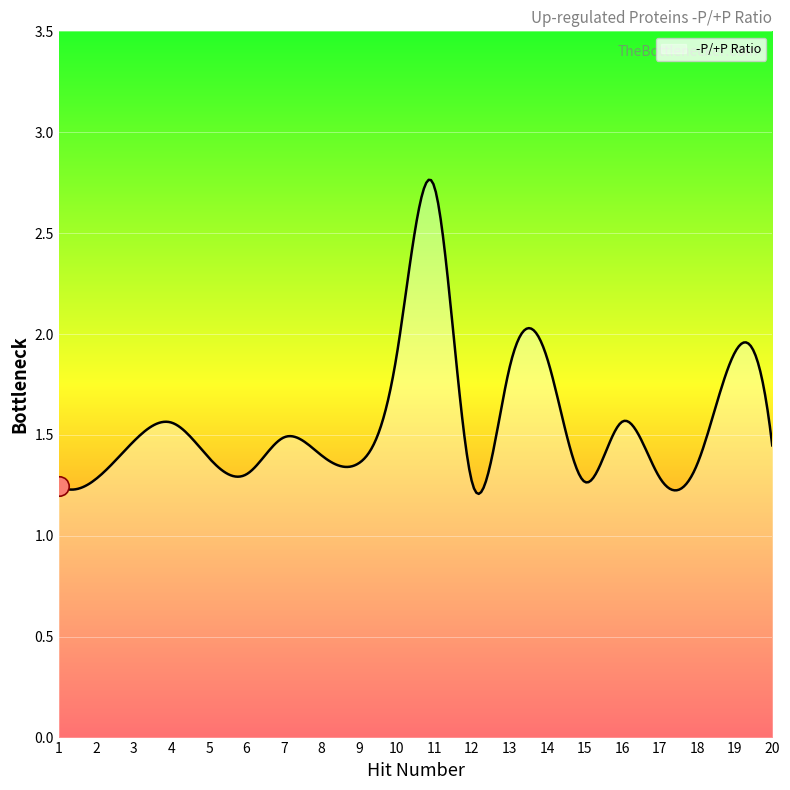

The chart shows a value of 0.7 at 15. True or false?

False